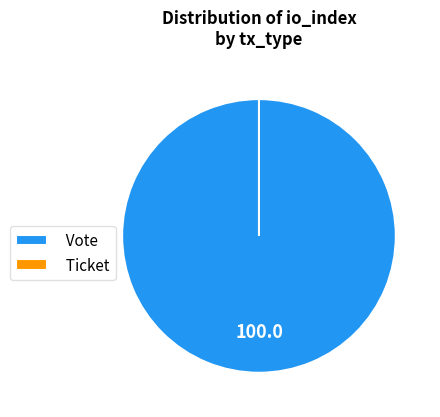

To the nearest percent, what is the difference between the largest and smallest slice percentages?

100%